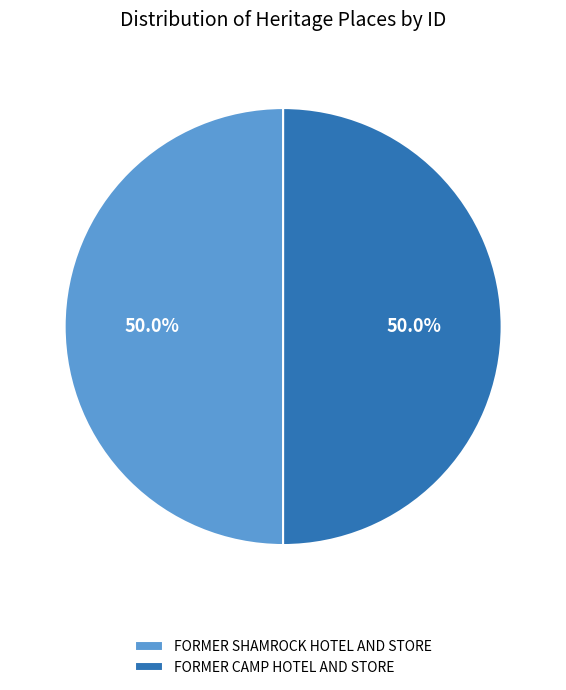

What is the ratio of the value at FORMER CAMP HOTEL AND STORE to the value at FORMER SHAMROCK HOTEL AND STORE?

1.0